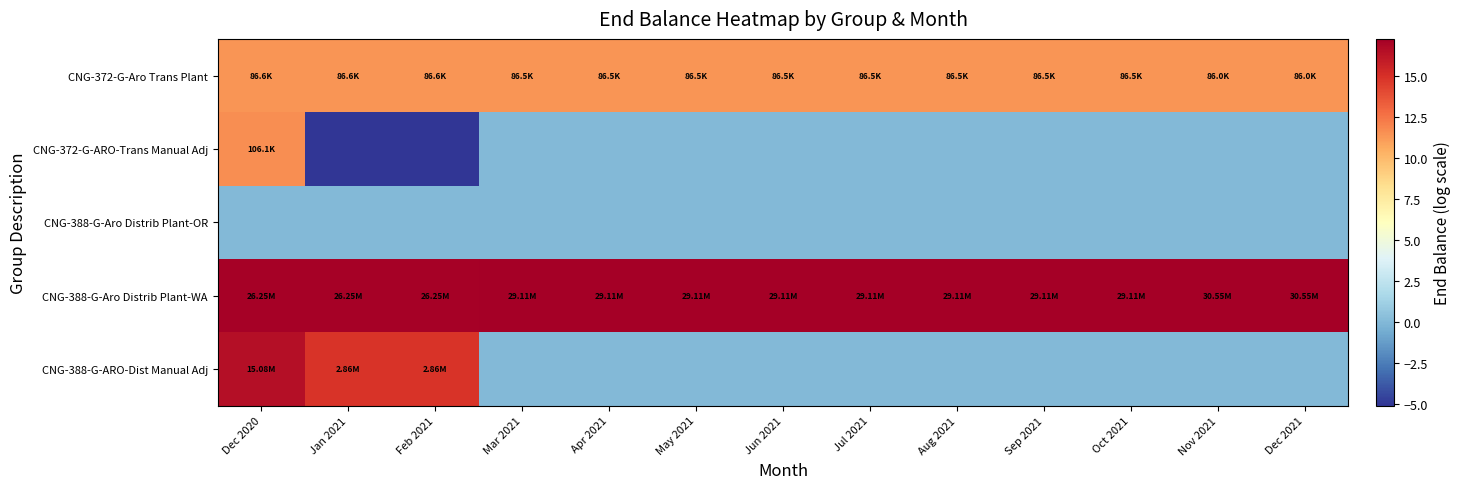

What is the difference between the highest and lowest values at Apr 2021?

17.2